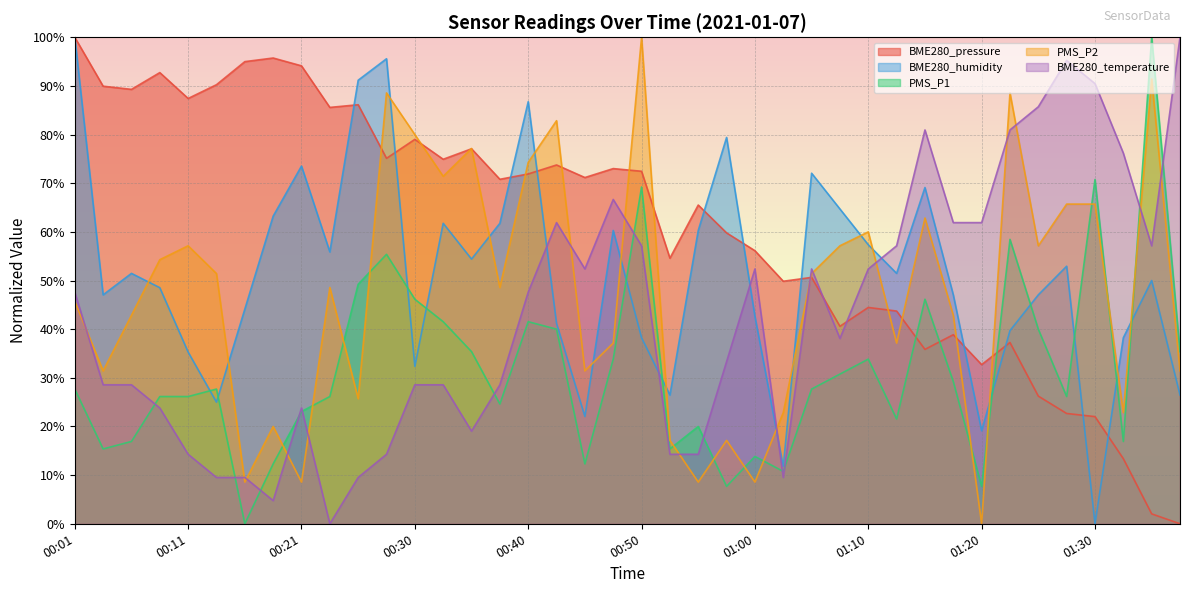

After their last crossing, which series has the higher values: BME280_humidity or PMS_P2?

PMS_P2